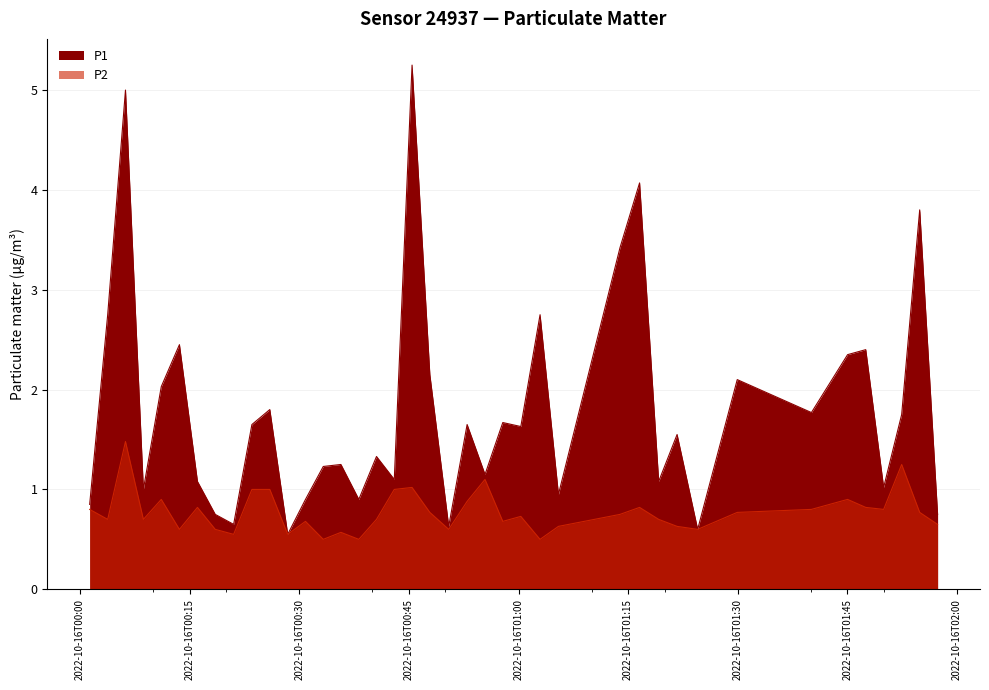

Which series has the largest total across all categories?

P1